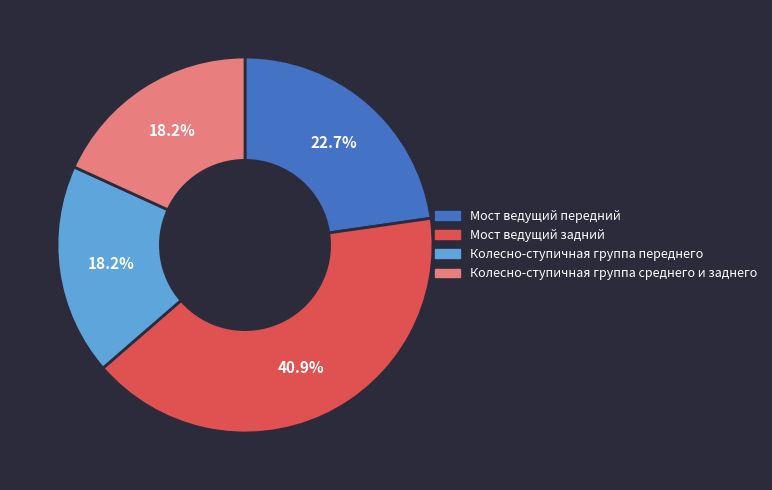

To the nearest percent, what is the difference between the largest and smallest slice percentages?

23%